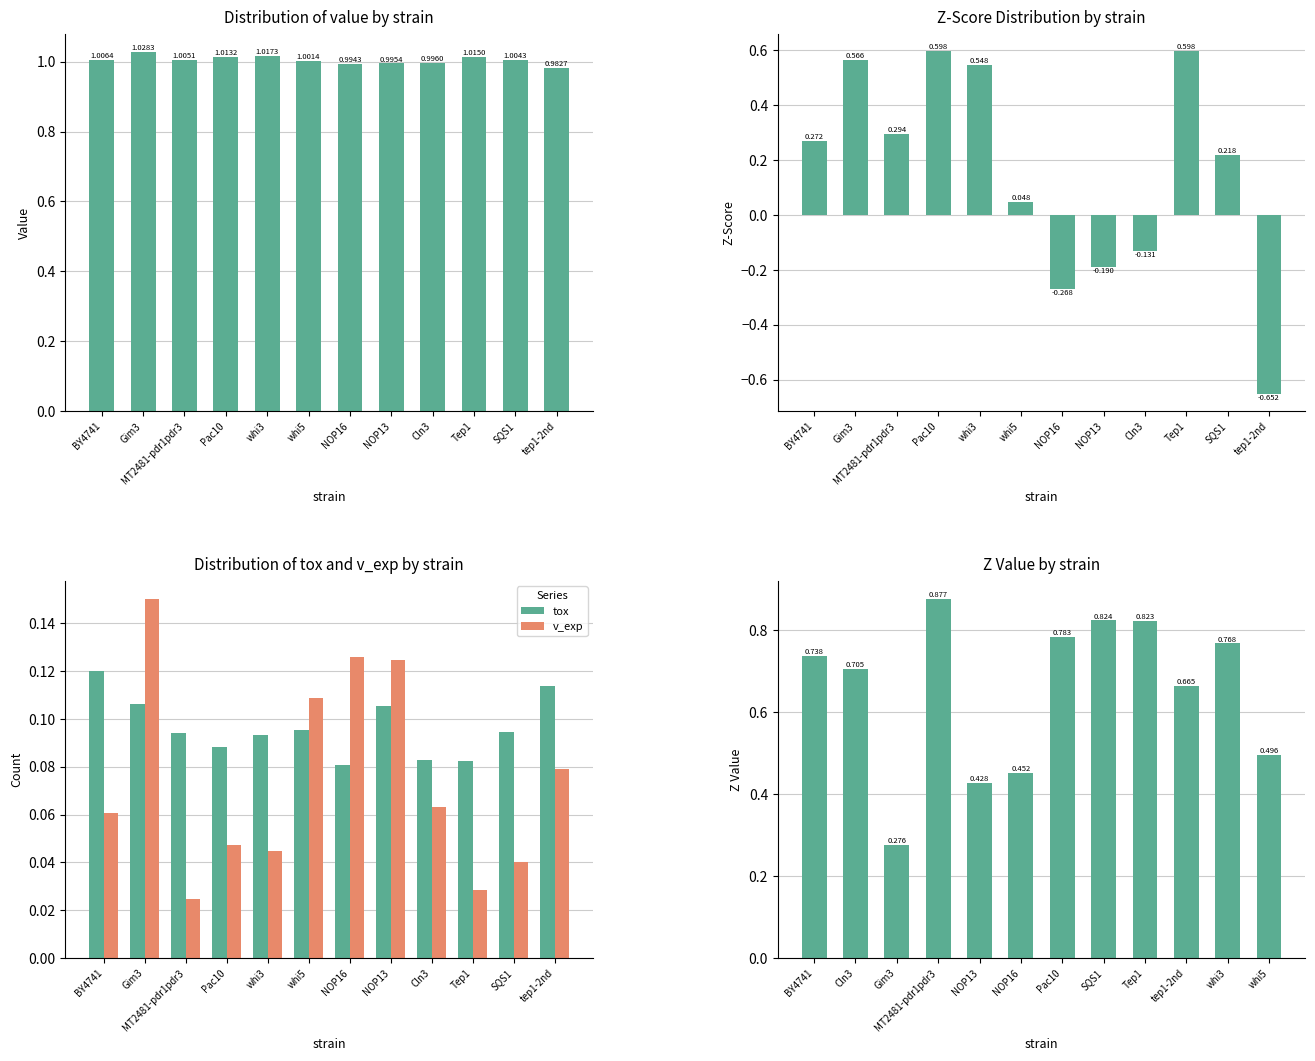

Is it true that z_score equals 0.4 at MT2481-pdr1pdr3?

False